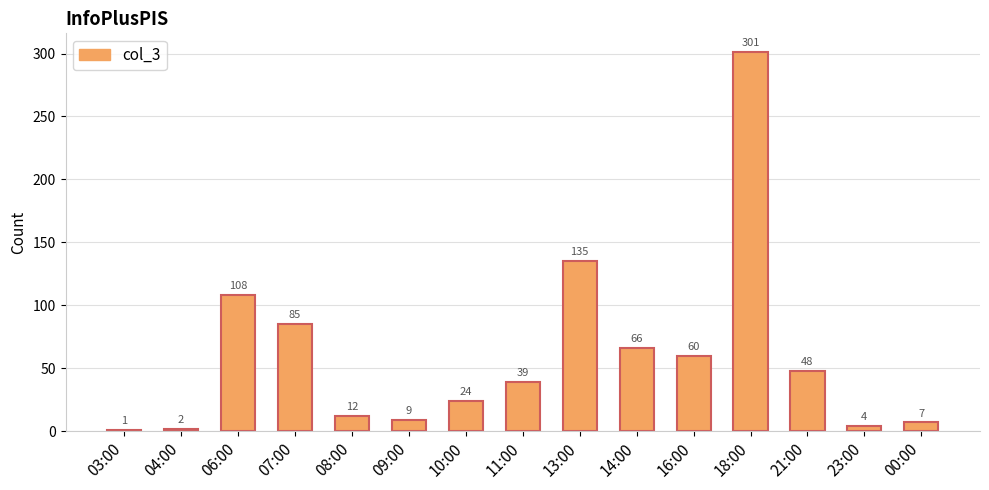

What is the smallest value displayed?

1